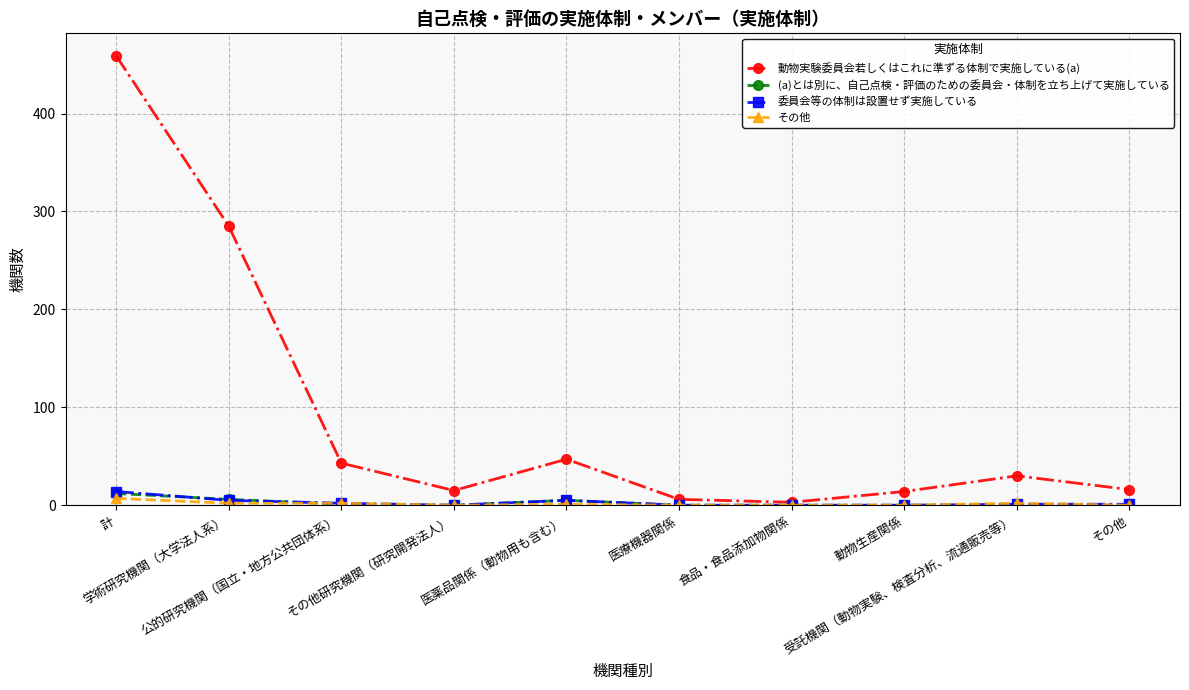

What is the maximum value for (a)とは別に、自己点検・評価のための委員会・体制を立ち上げて実施している?

12